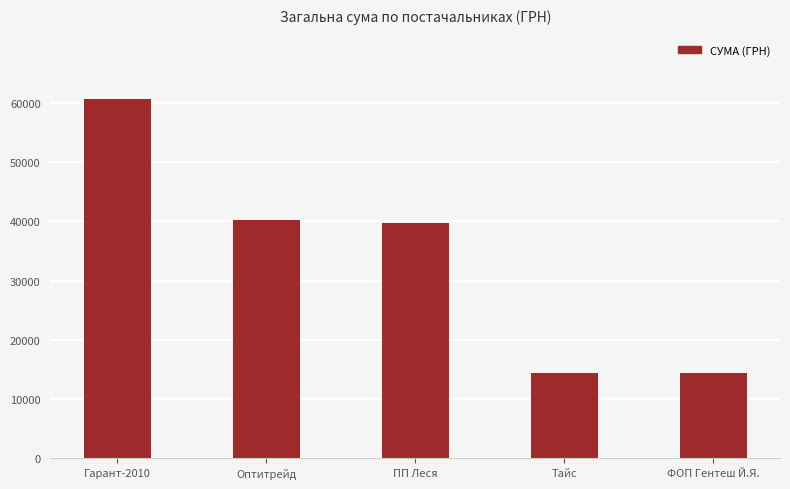

Where does the data first go above 39787?

Гарант-2010